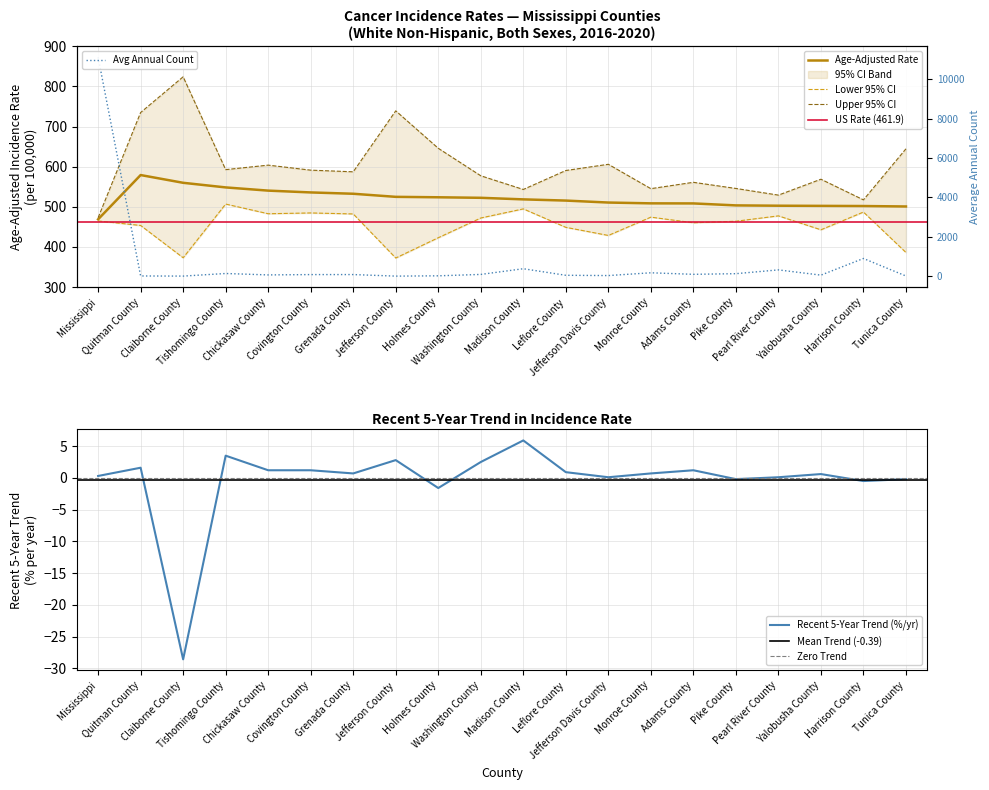

What is the label of the 17th point from the right?

Tishomingo County